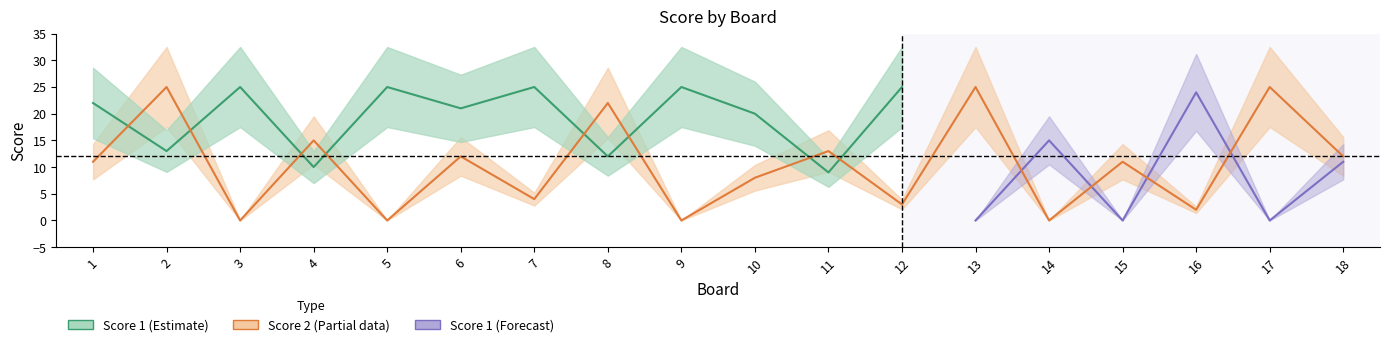

Reading right to left, transcribe all the data shown in this chart.

12	25	2	11	0	25	3	13	8	0	22	4	12	0	15	0	25	11